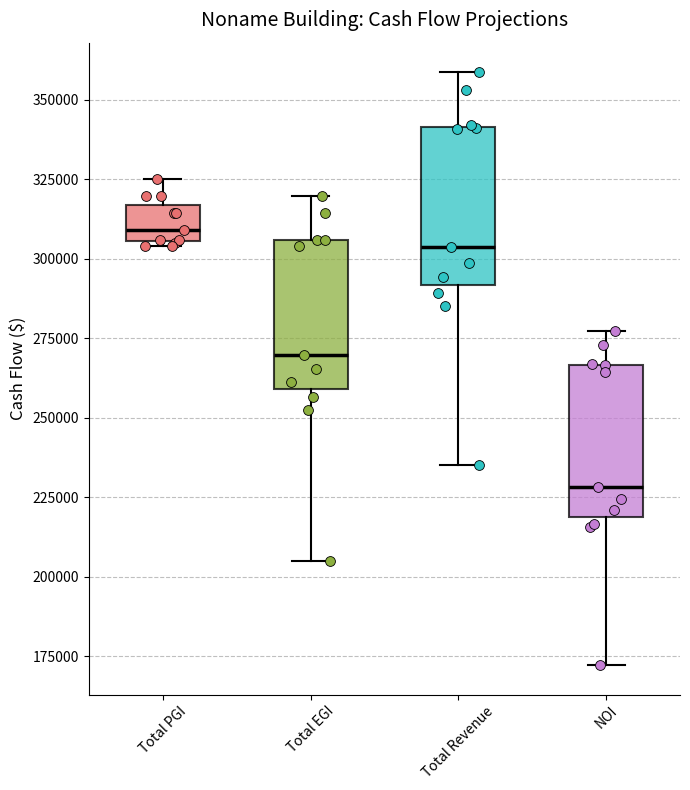

Reading left to right, transcribe this box plot: for each box, give where its median line is, the range the box spans, and where its two whiskers end, as read against the y-axis. The values are not printed on the chart, so give them approximately, as read against the axis.

Total PGI: median 310000, box 305000 to 315000, whiskers 305000 to 325000
Total EGI: median 270000, box 260000 to 305000, whiskers 205000 to 320000
Total Revenue: median 305000, box 290000 to 340000, whiskers 235000 to 360000
NOI: median 230000, box 220000 to 265000, whiskers 170000 to 275000